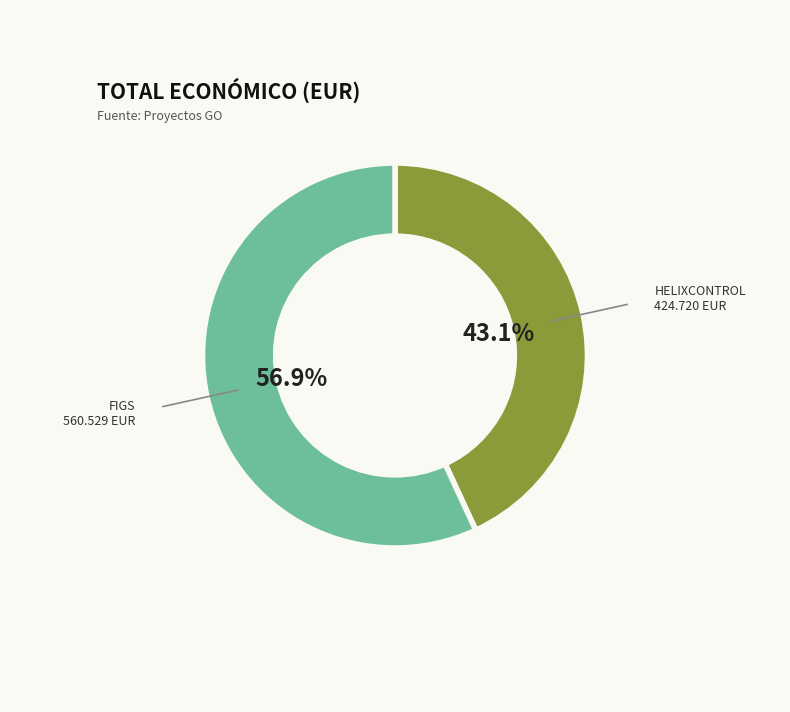

Does any single category account for the majority?

Yes